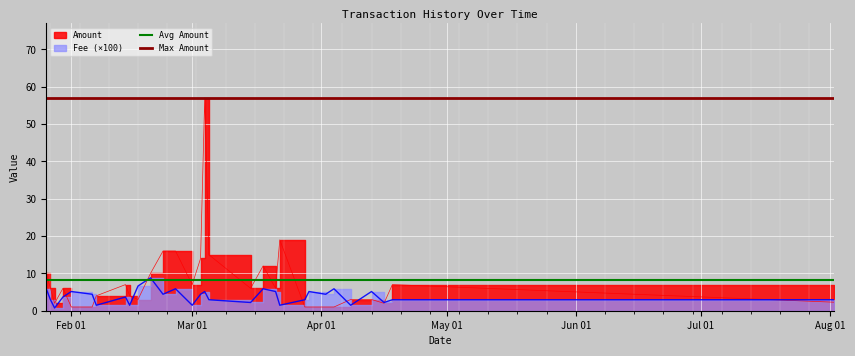

The value of Avg Amount at Feb 01 is 5.2. True or false?

False